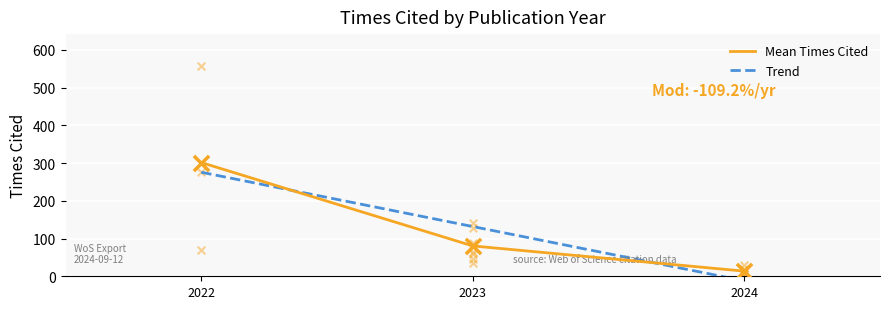

What is the change in value from 2022 to 2024?

-64